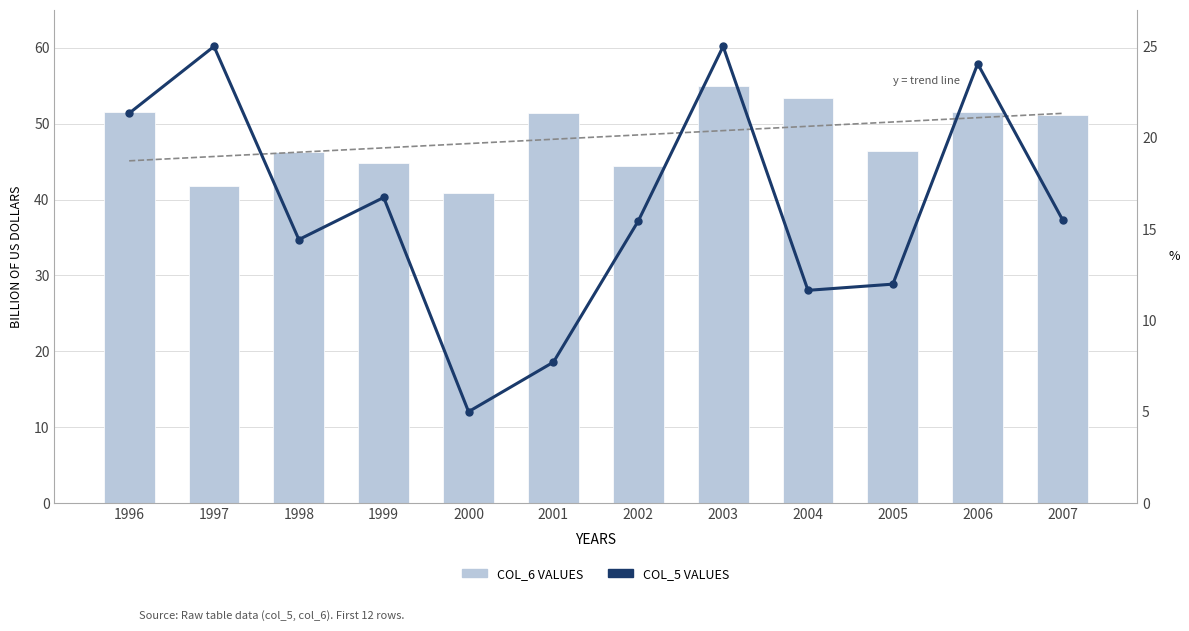

What is the lowest value of the col_6 values series?

40.9